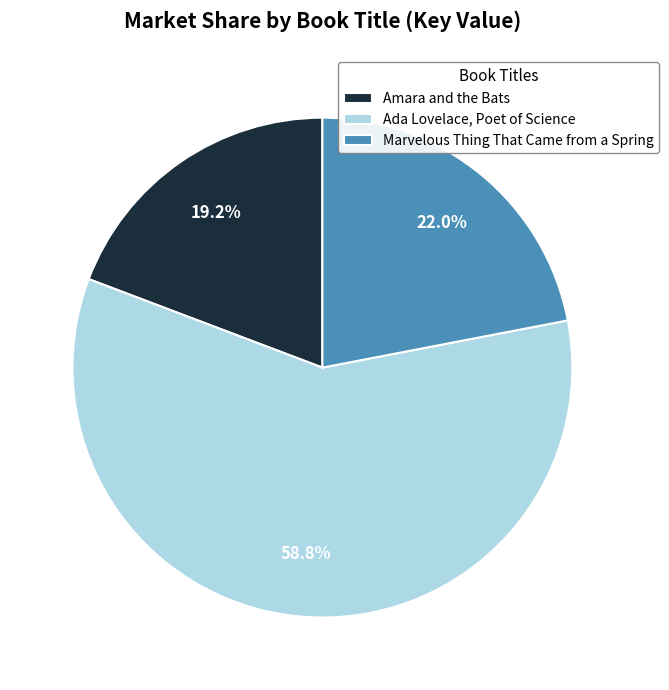

Rank the categories by value from highest to lowest.

Ada Lovelace, Poet of Science, Marvelous Thing That Came from a Spring, Amara and the Bats